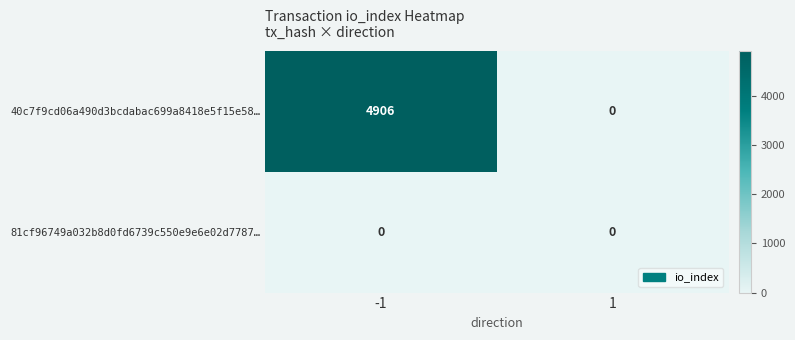

Count the number of data series in this chart.

2